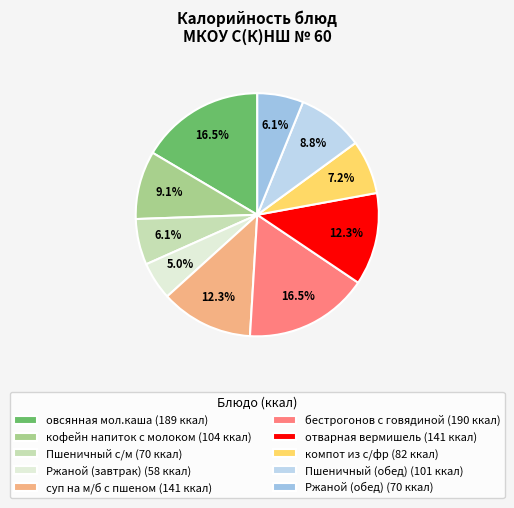

What is the ratio of the value at кофейн напиток с молоком to the value at Ржаной (завтрак)?

1.8